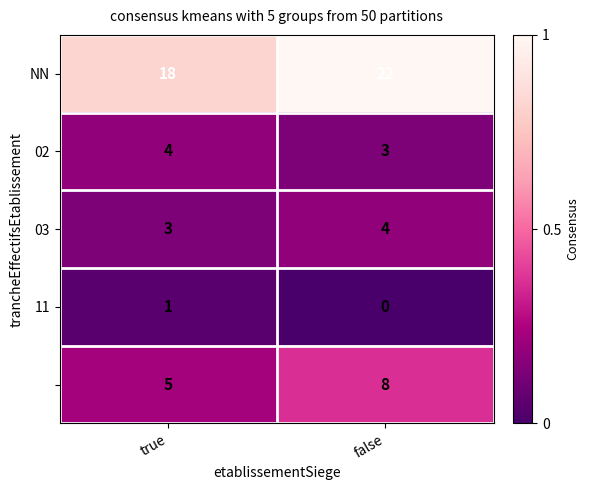

What is the total value across all series at false?

37